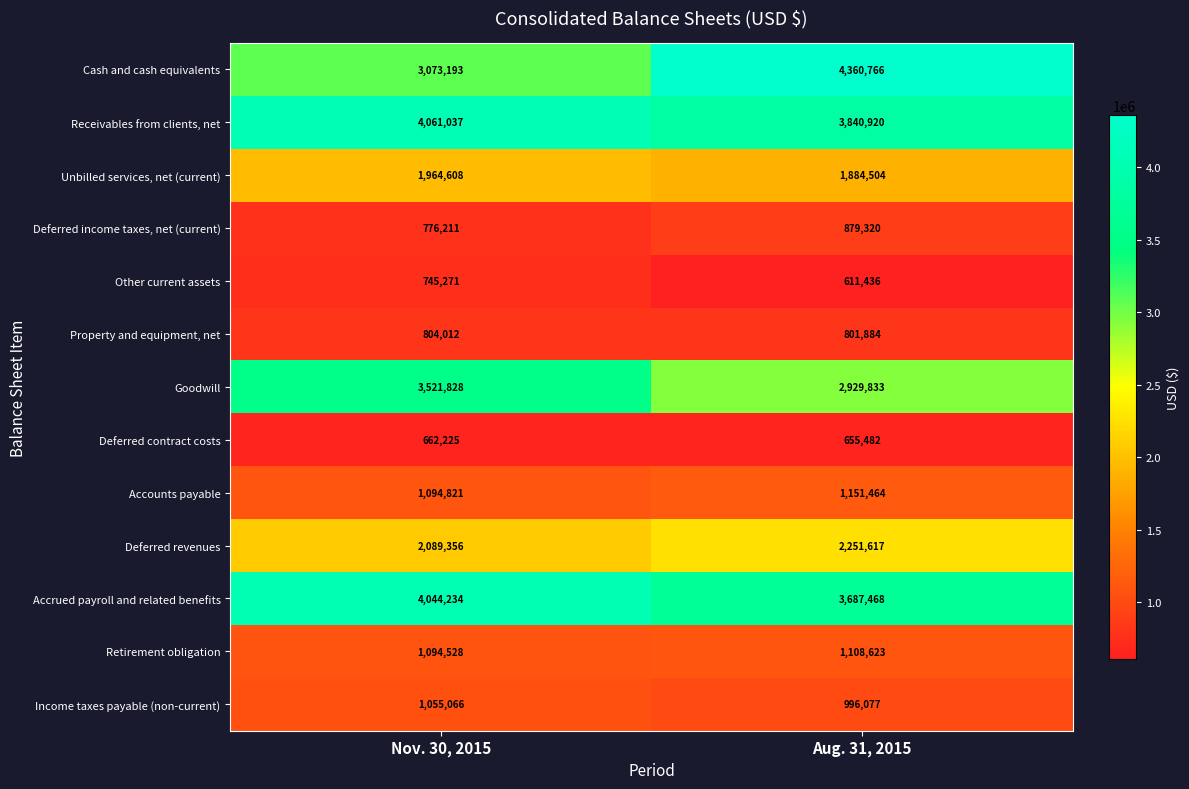

Is the value of Accounts payable at Nov. 30, 2015 greater than the value of Income taxes payable (non-current) at Nov. 30, 2015?

Yes